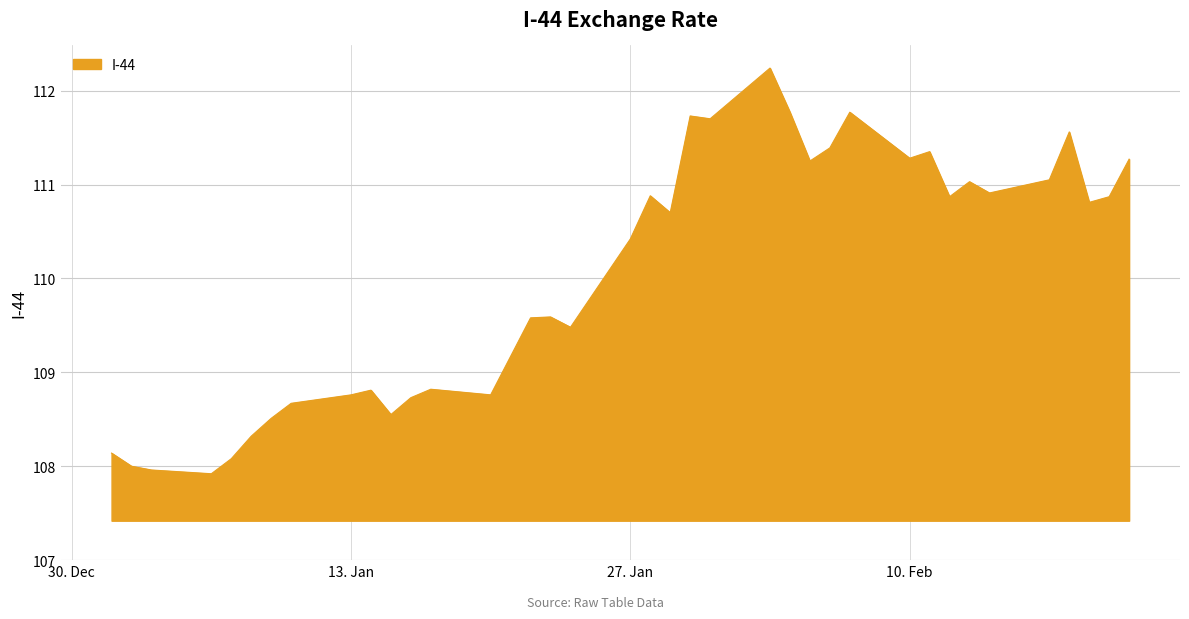

What is the greatest value displayed?

112.2